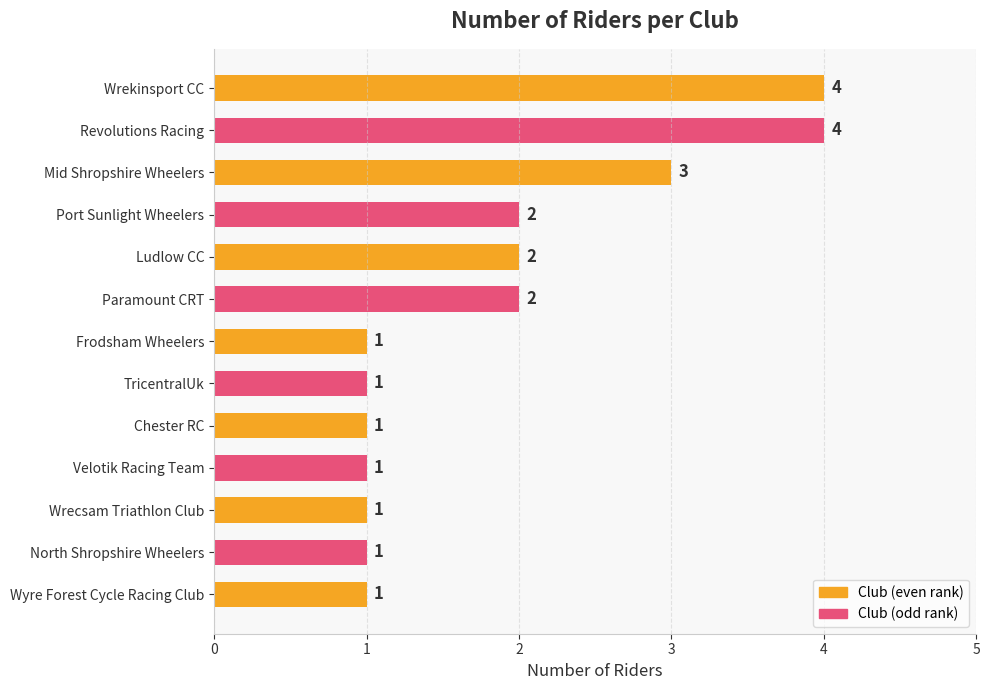

What is the maximum value shown in the chart?

4